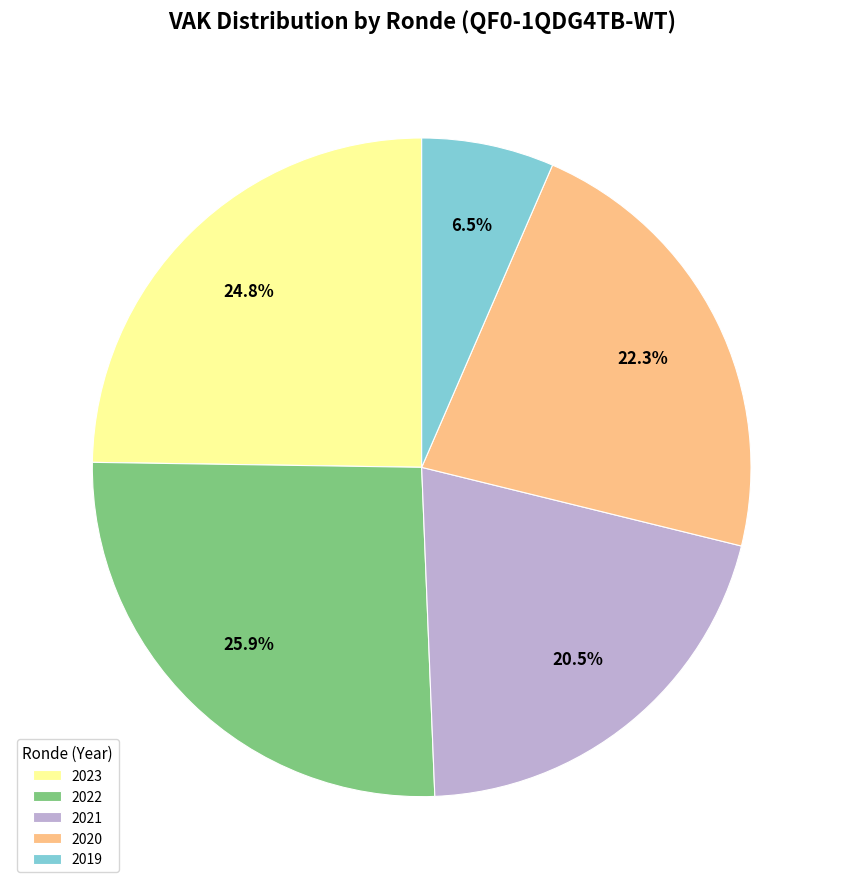

Does 2023 represent more than half of the total?

No